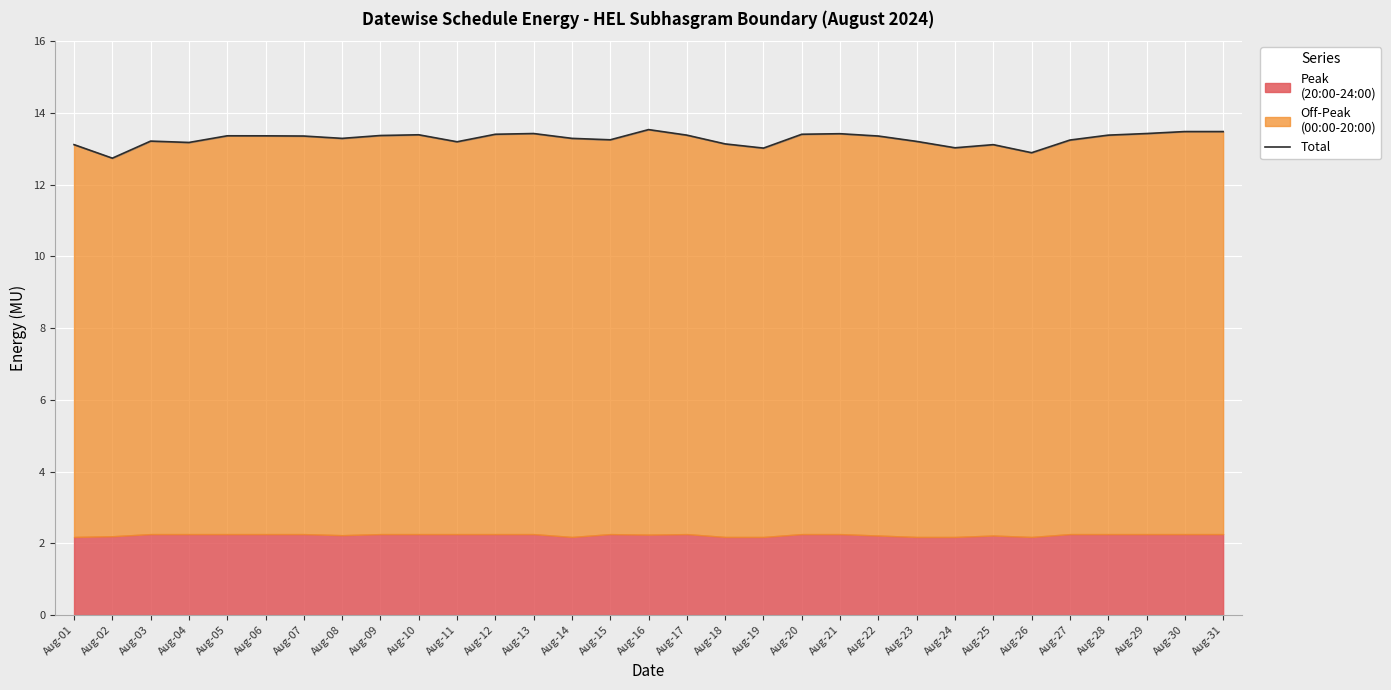

Rank the categories by value from lowest to highest.

Aug-02, Aug-26, Aug-19, Aug-24, Aug-25, Aug-01, Aug-18, Aug-04, Aug-11, Aug-23, Aug-03, Aug-27, Aug-15, Aug-08, Aug-14, Aug-07, Aug-22, Aug-06, Aug-05, Aug-09, Aug-17, Aug-28, Aug-10, Aug-12, Aug-20, Aug-21, Aug-13, Aug-29, Aug-30, Aug-31, Aug-16